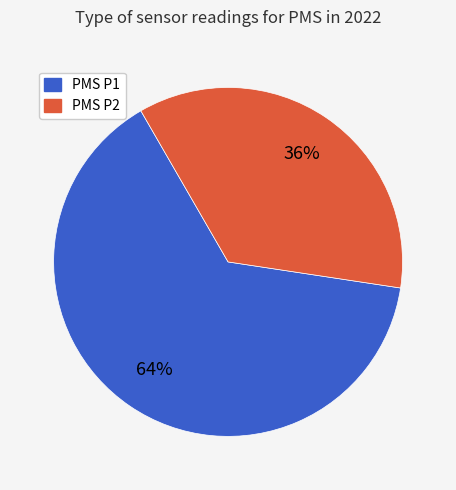

Is there a majority slice in this chart?

Yes